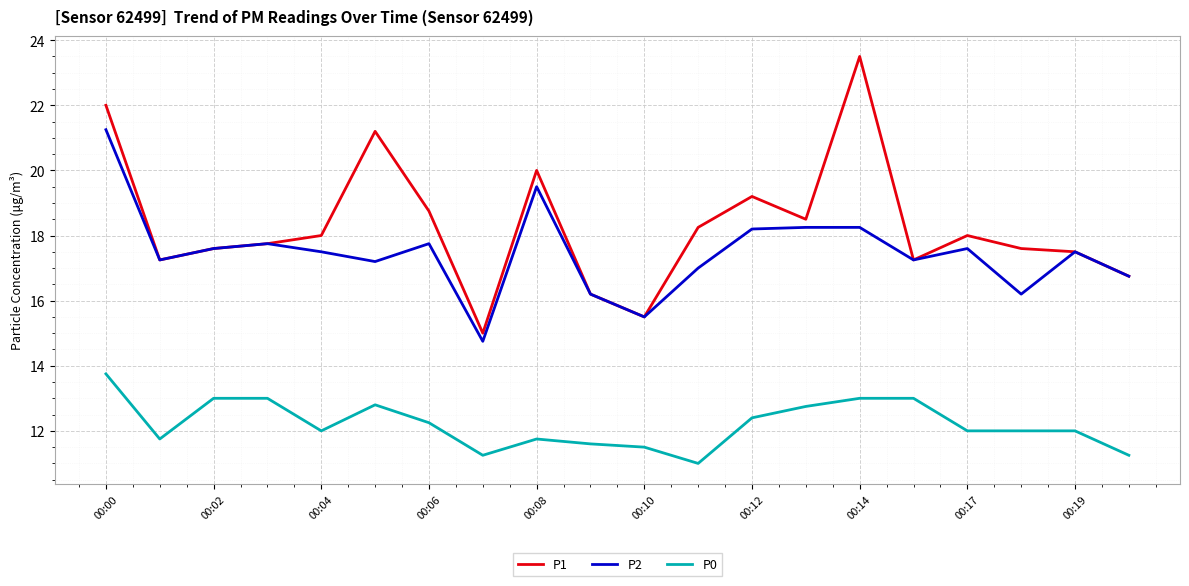

Which series has the widest spread of values?

P1